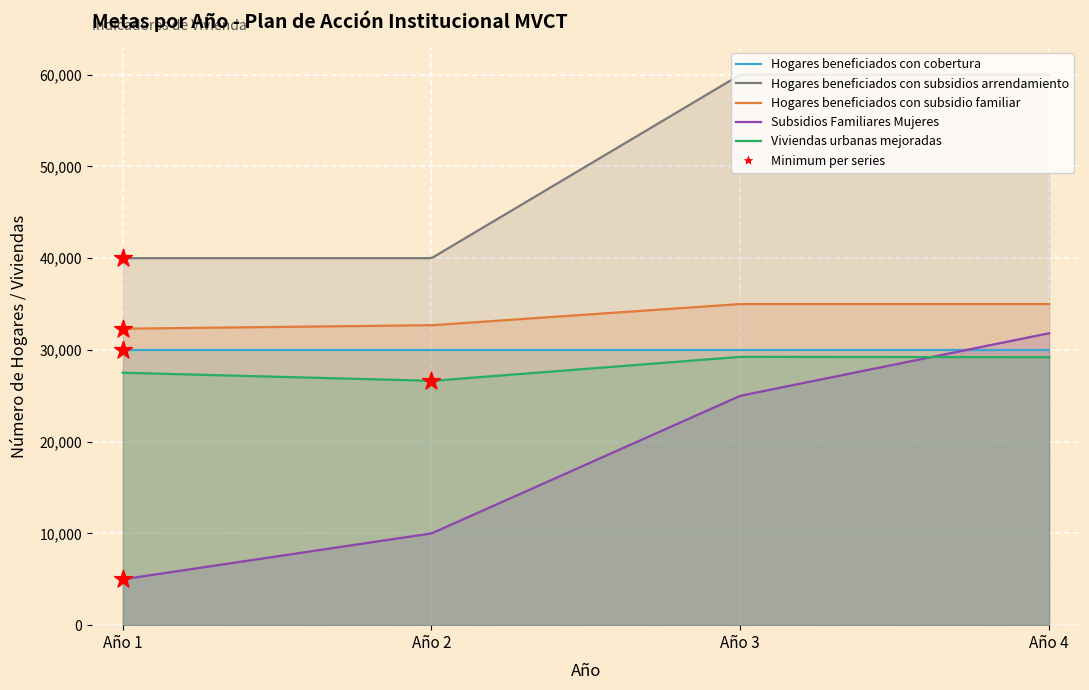

What is the total value across all series at Año 1?

134827